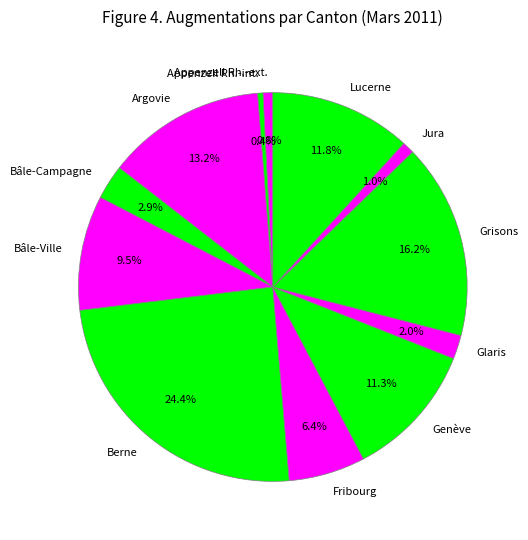

Which slice is the largest?

Berne